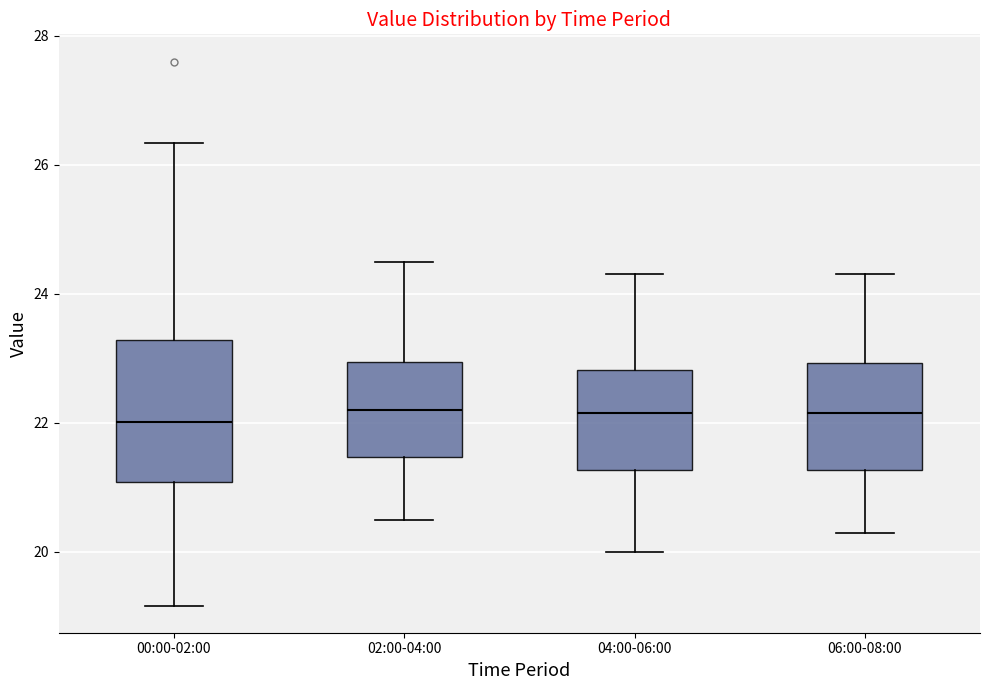

Where does the lower whisker of the box for 04:00-06:00 end on the y-axis? The values are not printed on the chart, so give them approximately, as read against the axis.

20.0